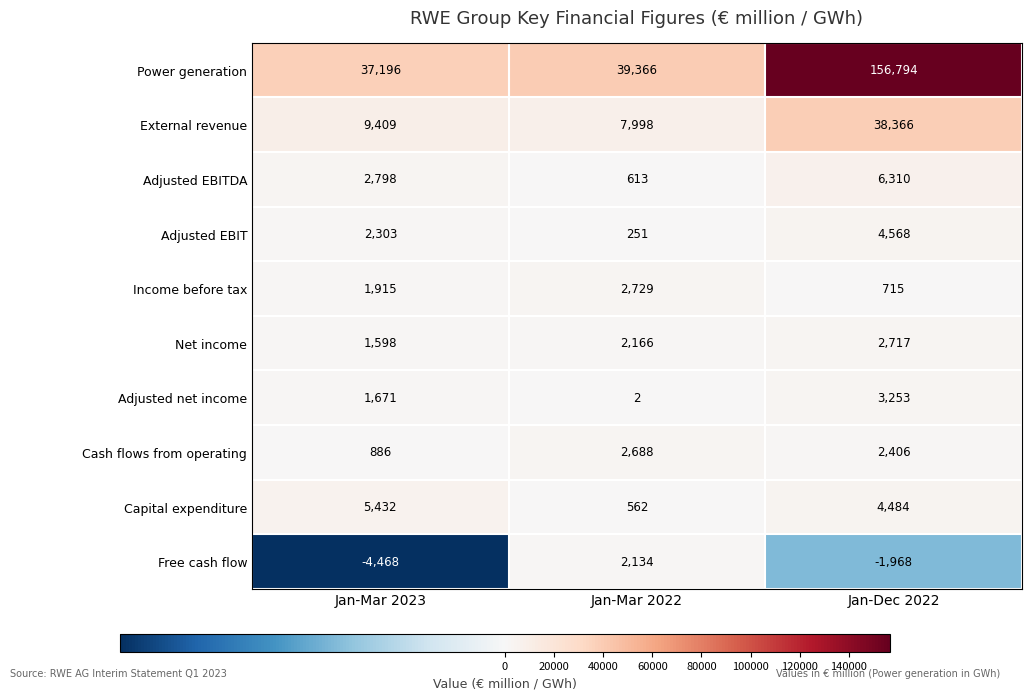

Count the Capital expenditure values in the range 562 to 5432.

3